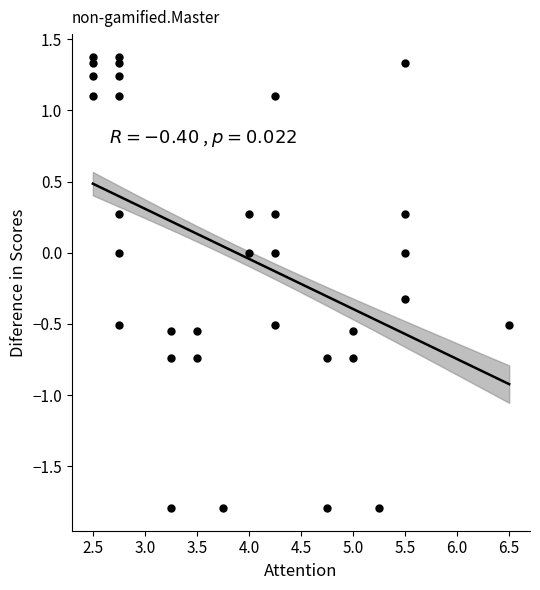

What is the range of Y values (max minus min)?

3.2